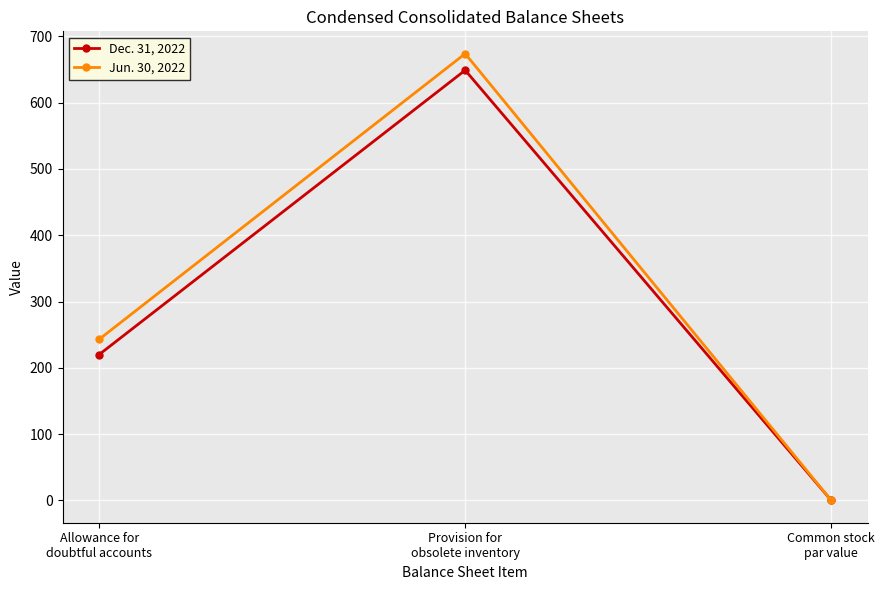

What is the difference between the Dec. 31, 2022 values at Provision for
obsolete inventory and Allowance for
doubtful accounts?

429